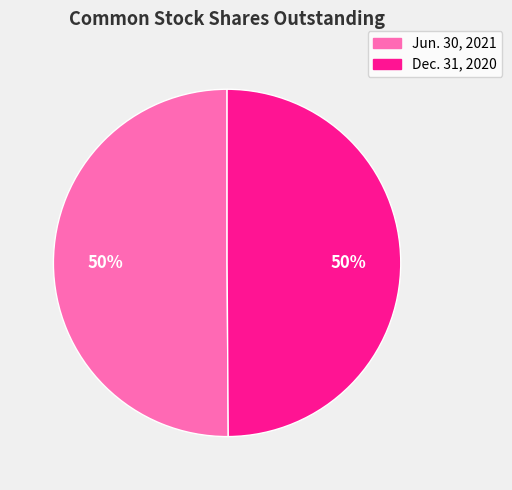

What is the ratio of the value at Dec. 31, 2020 to the value at Jun. 30, 2021?

1.0